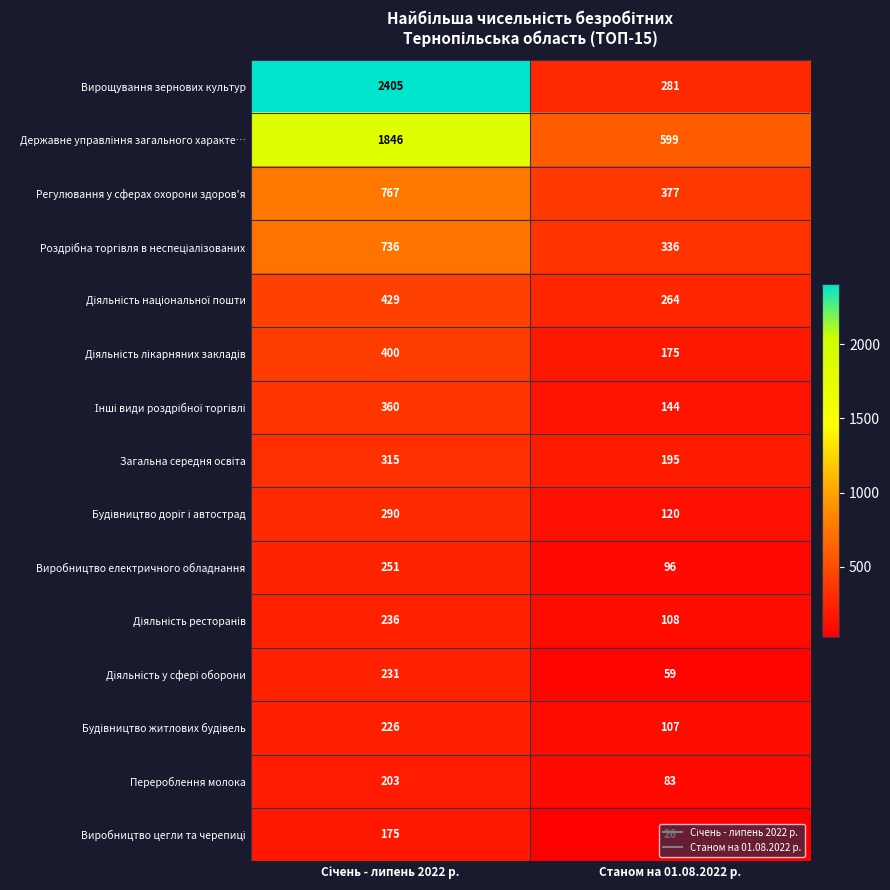

How many series are shown in this chart?

15